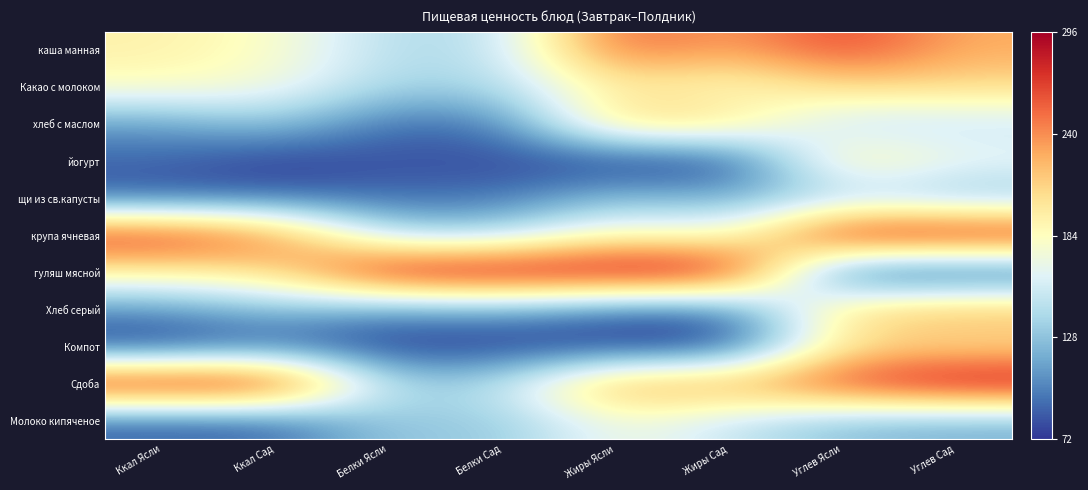

Rank the series at Жиры Сад from lowest to highest value.

йогурт, Компот, Хлеб серый, щи из св.капусты, Молоко кипяченое, крупа ячневая, Какао с молоком, хлеб с маслом, каша манная, Сдоба, гуляш мясной